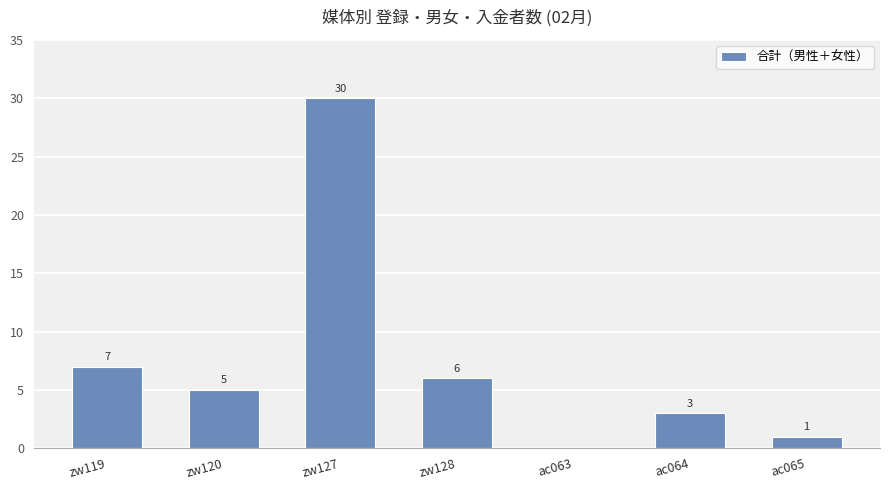

Reading left to right, extract all data points from this chart.

zw119=7	zw120=5	zw127=30	zw128=6	ac063=0	ac064=3	ac065=1